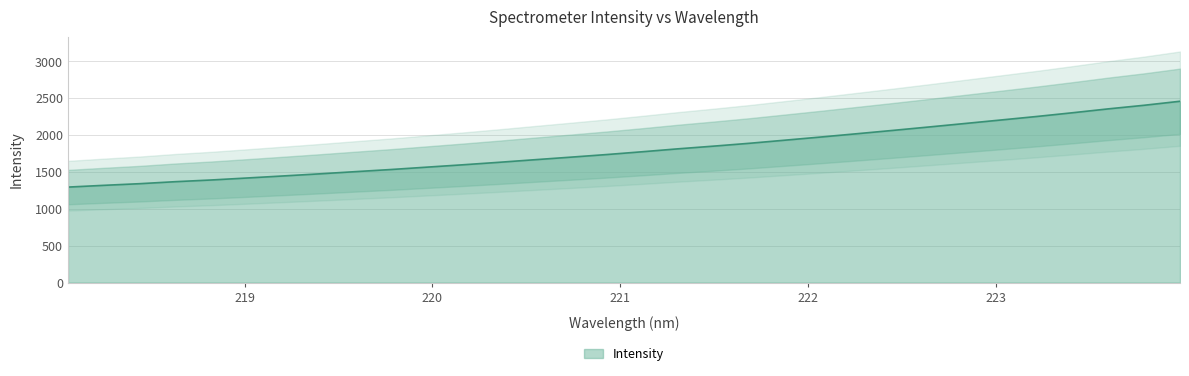

What is the label of the 27th point from the left?

223.0264